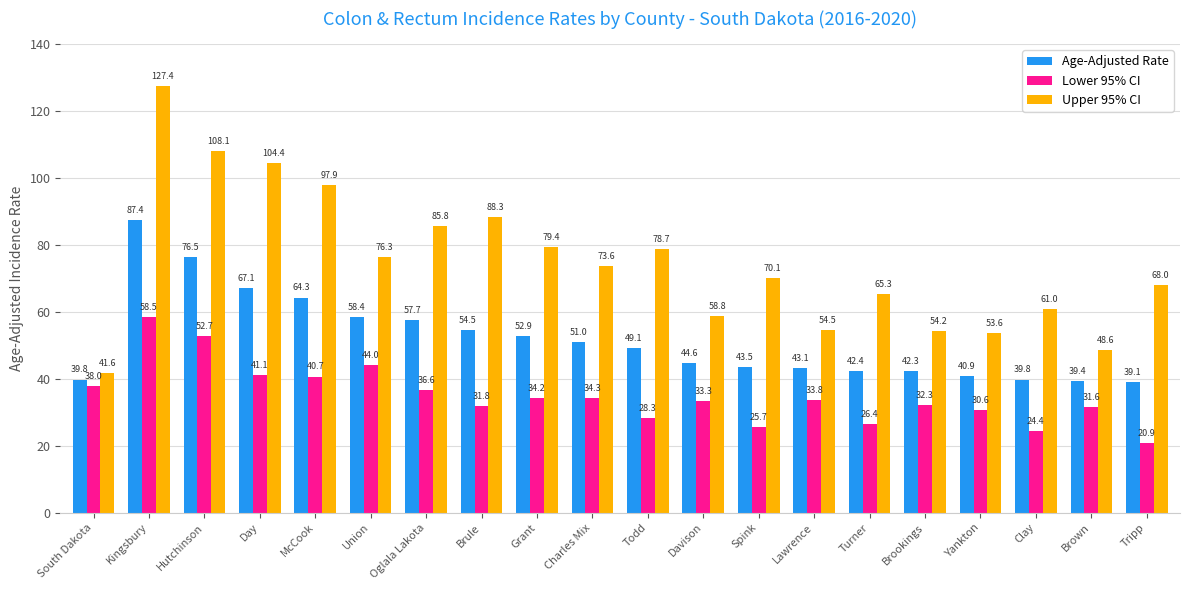

At how many categories does at least one series exceed 106?

2